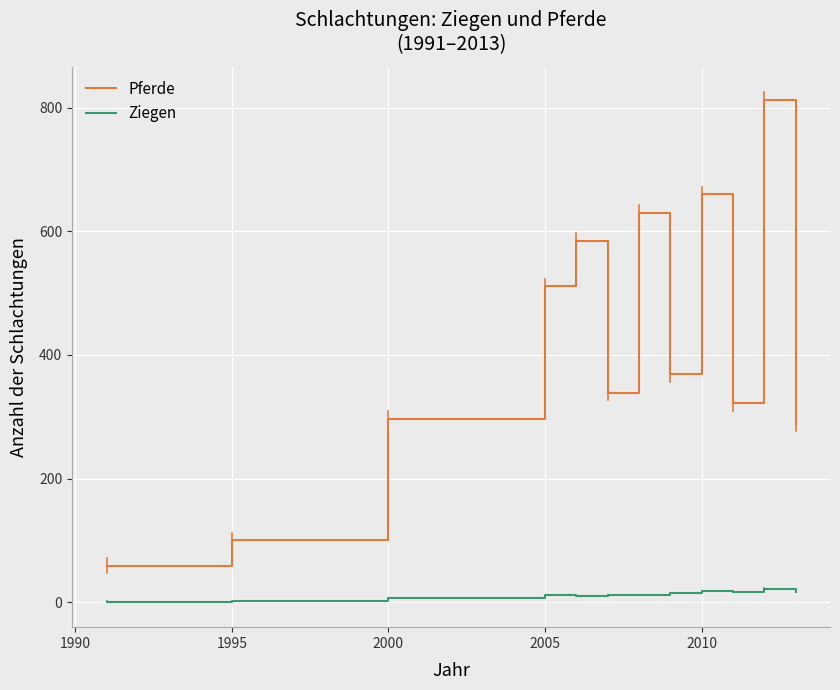

What is the minimum value shown in the chart?

1